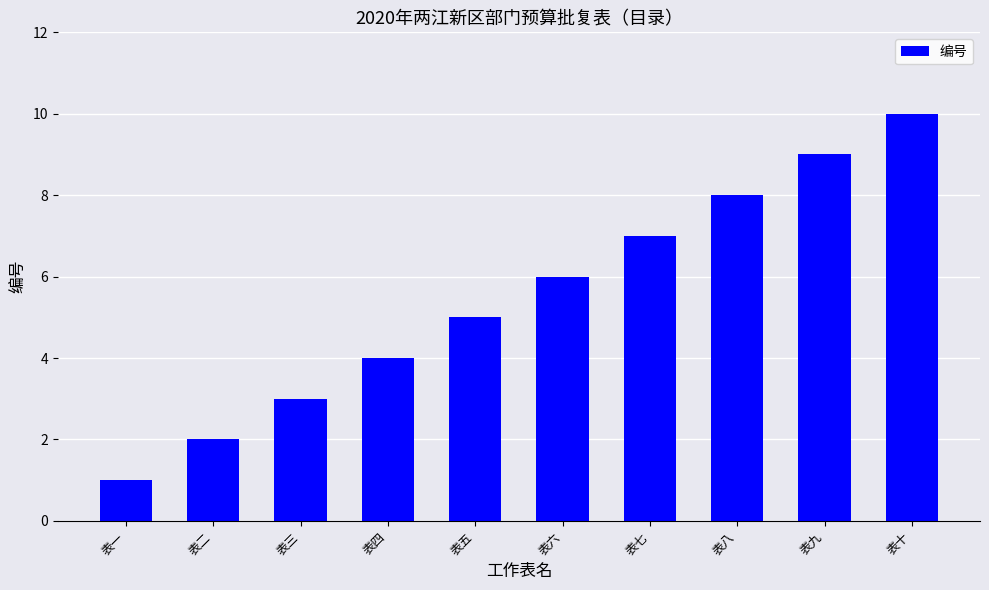

True or false: the data shows 9 at 表九.

True